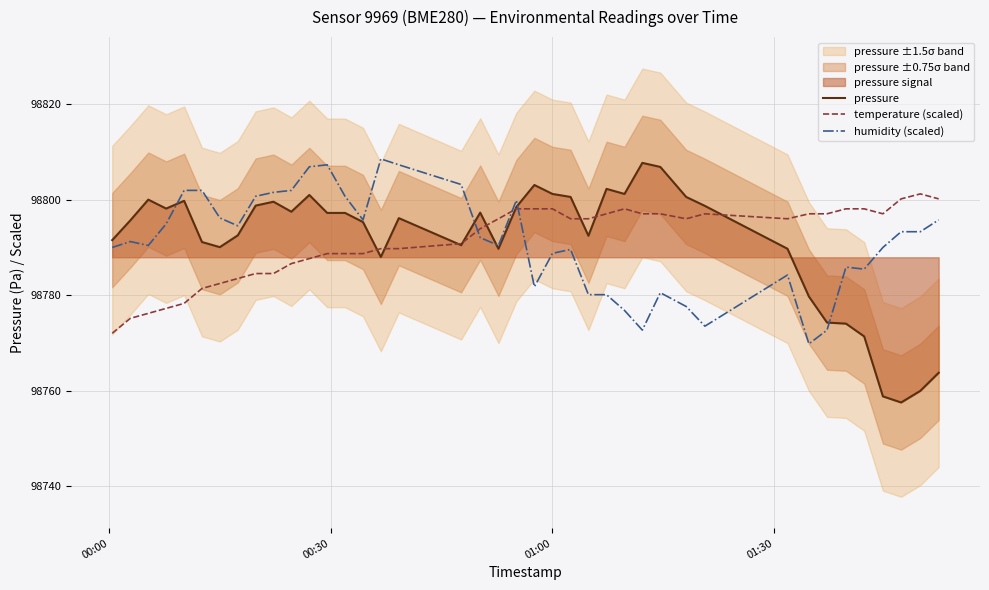

True or false: humidity (scaled) and temperature (scaled) intersect in this chart.

True